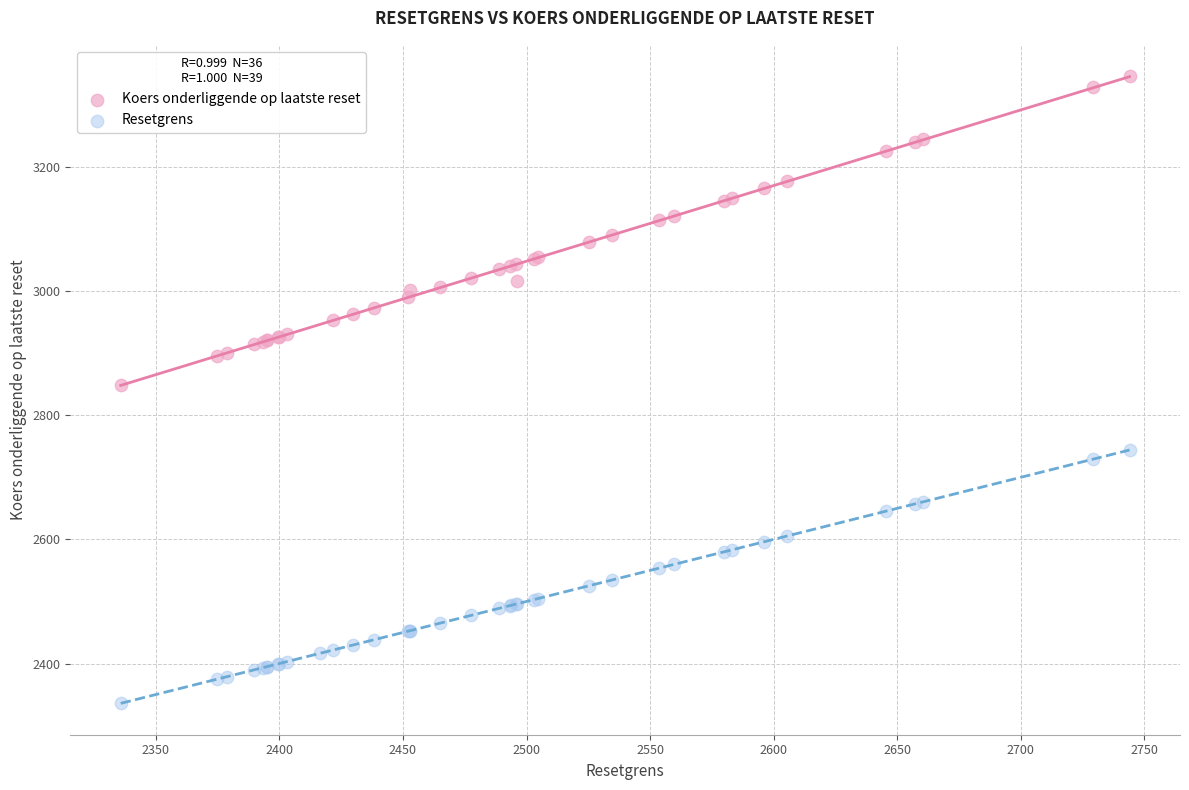

Which series reaches the minimum Y coordinate?

Resetgrens